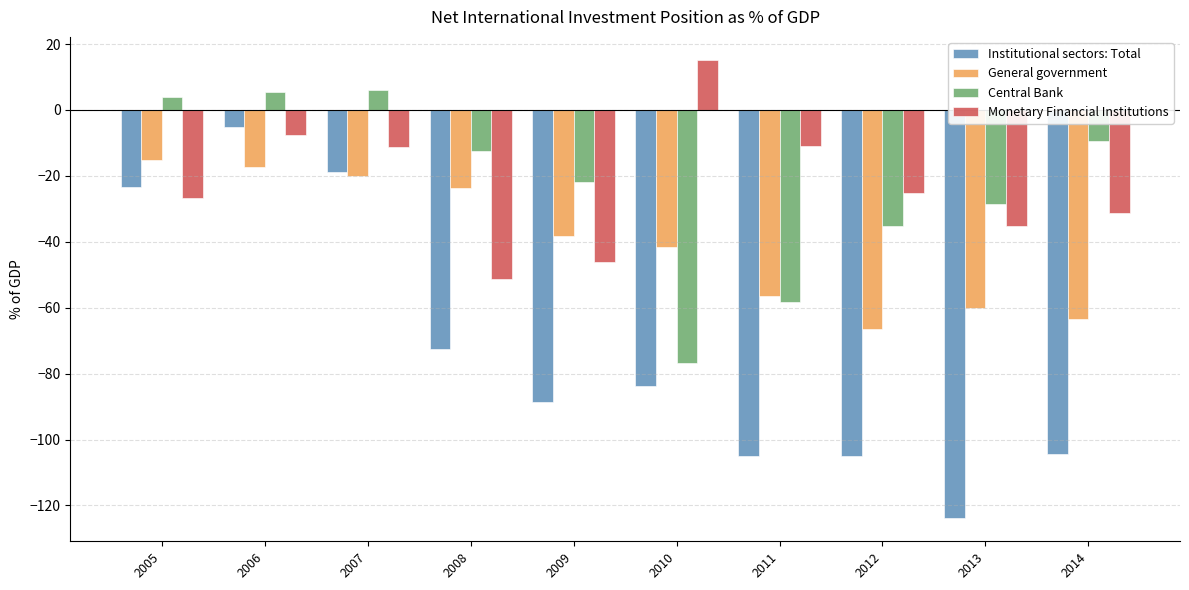

List the series in order of their peak value, lowest first.

General government, Institutional sectors: Total, Central Bank, Monetary Financial Institutions